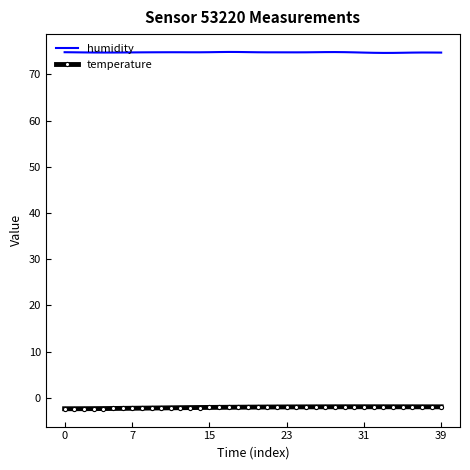

What is the lowest value of the temperature series?

-2.3